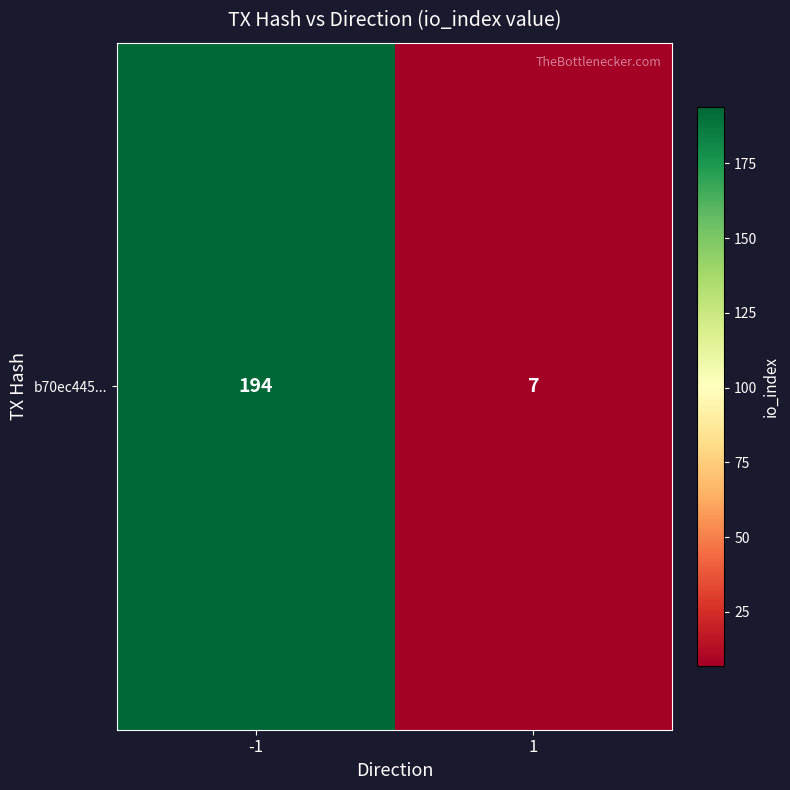

True or false: the data shows 115 at -1.

False